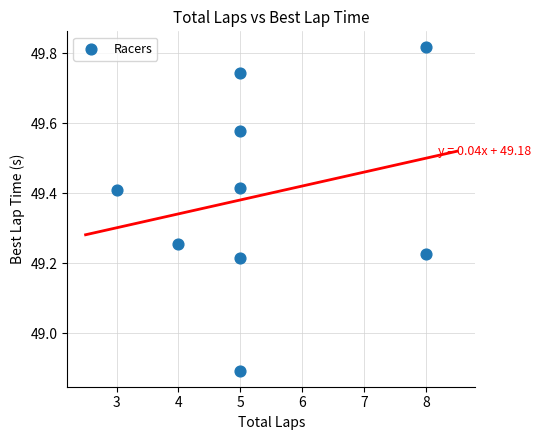

What is the range of X values (max minus min)?

5.0